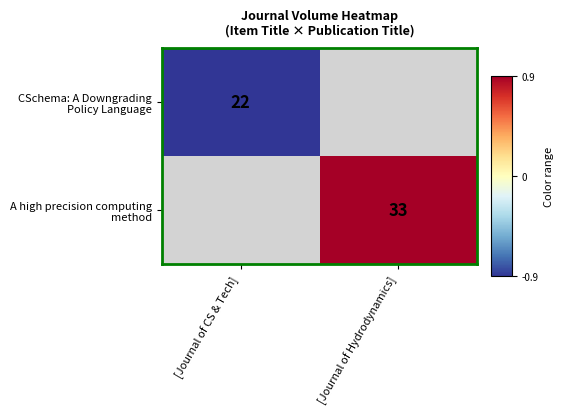

At which label does A high precision computing method reach its minimum?

[Journal of CS & Tech]